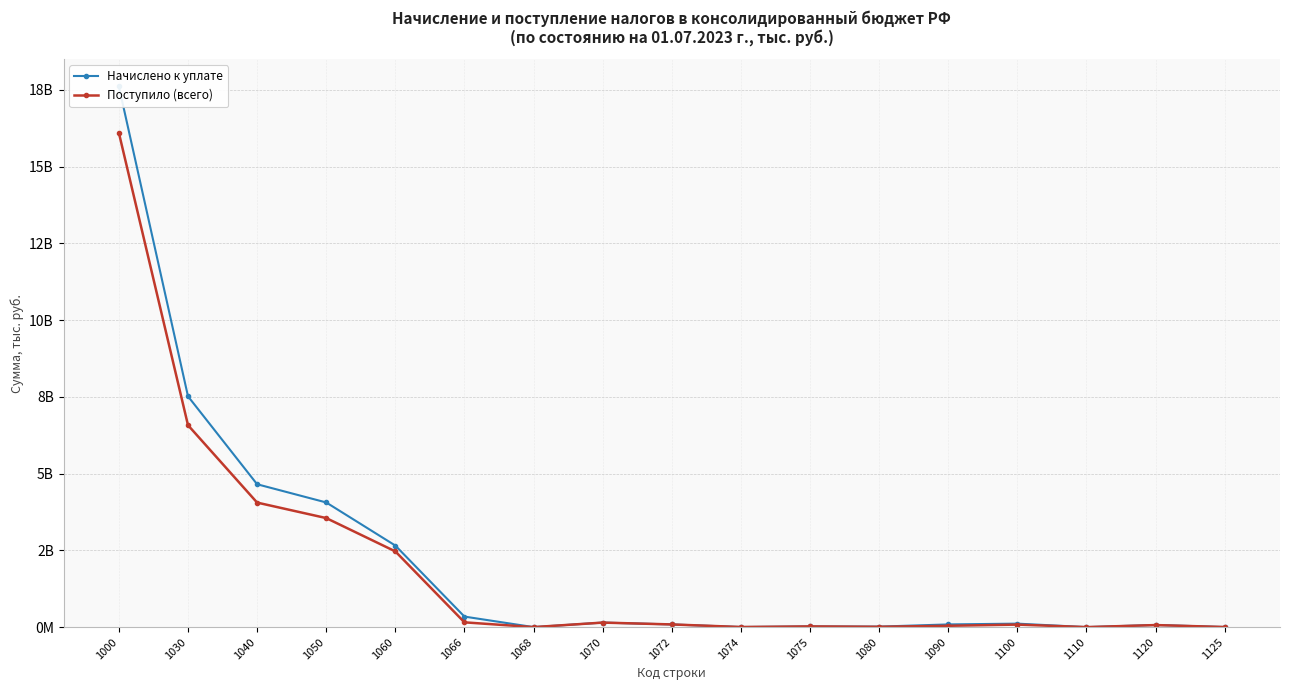

Count the number of data series in this chart.

2